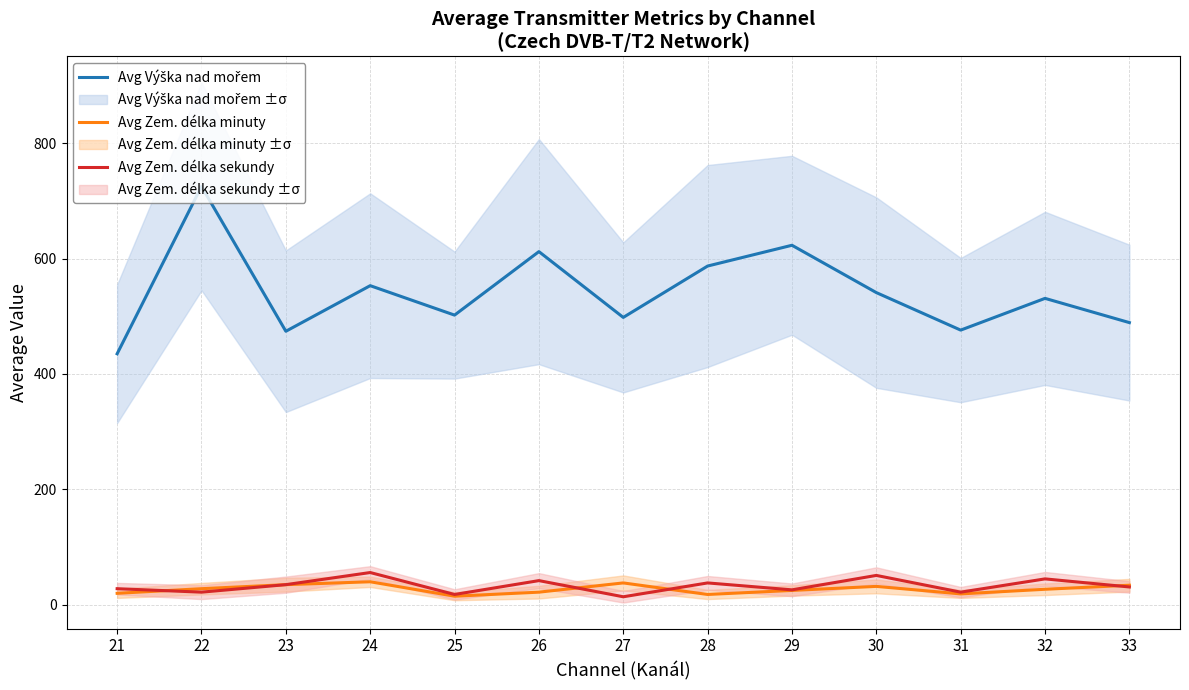

The value of Avg Zem. délka sekundy at 29 is 35. True or false?

False